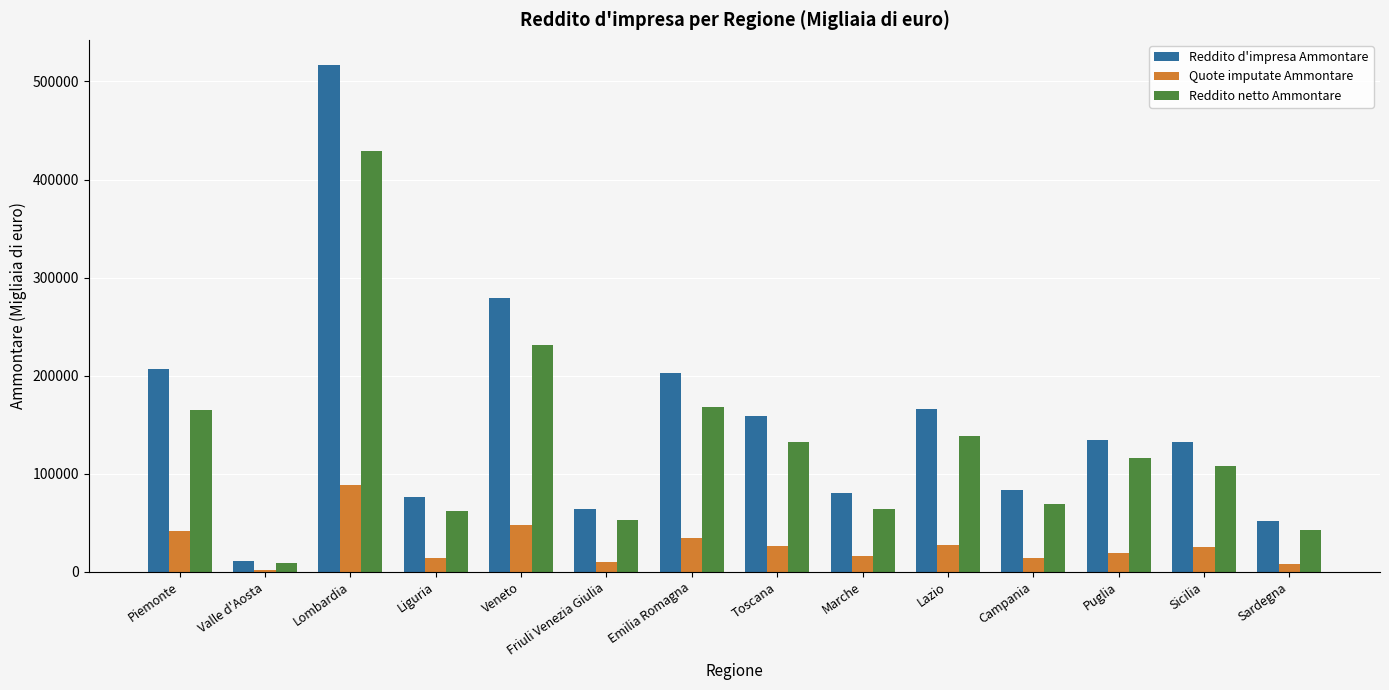

What is the total value across all series at Sicilia?

264782